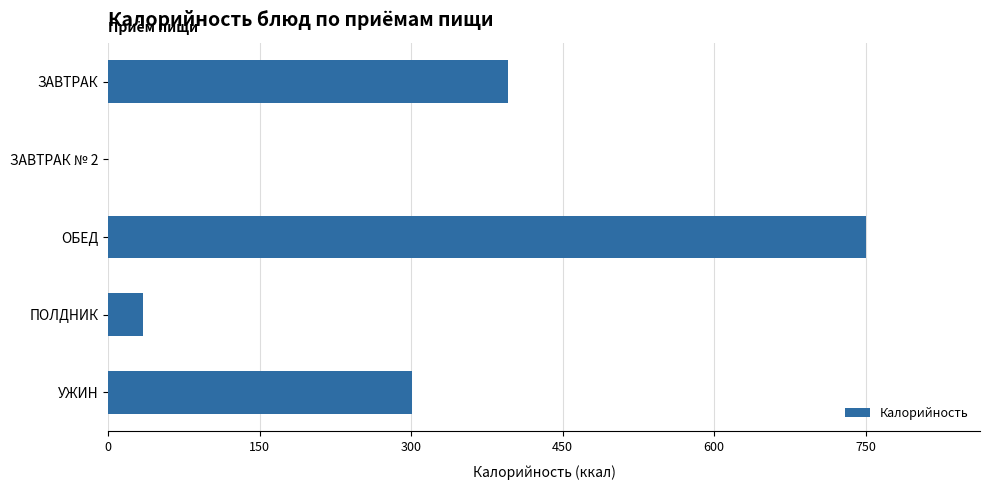

The value at УЖИН is 413.7. True or false?

False